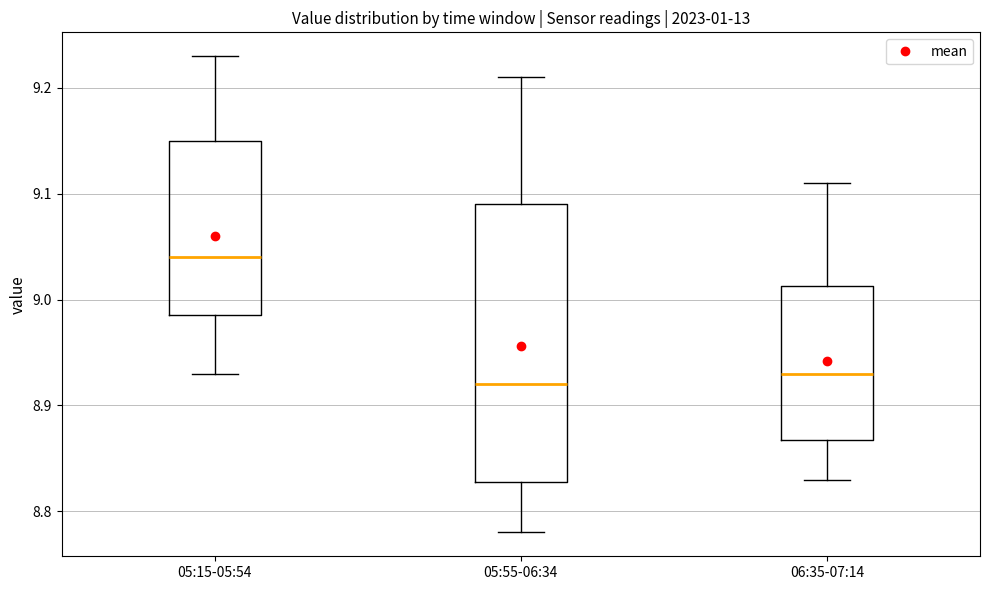

Reading left to right, transcribe this box plot: for each box, give where its median line is, the range the box spans, and where its two whiskers end, as read against the y-axis. The values are not printed on the chart, so give them approximately, as read against the axis.

05:15-05:54: median 9.04, box 8.99 to 9.15, whiskers 8.93 to 9.23
05:55-06:34: median 8.92, box 8.83 to 9.09, whiskers 8.78 to 9.21
06:35-07:14: median 8.93, box 8.87 to 9.01, whiskers 8.83 to 9.11